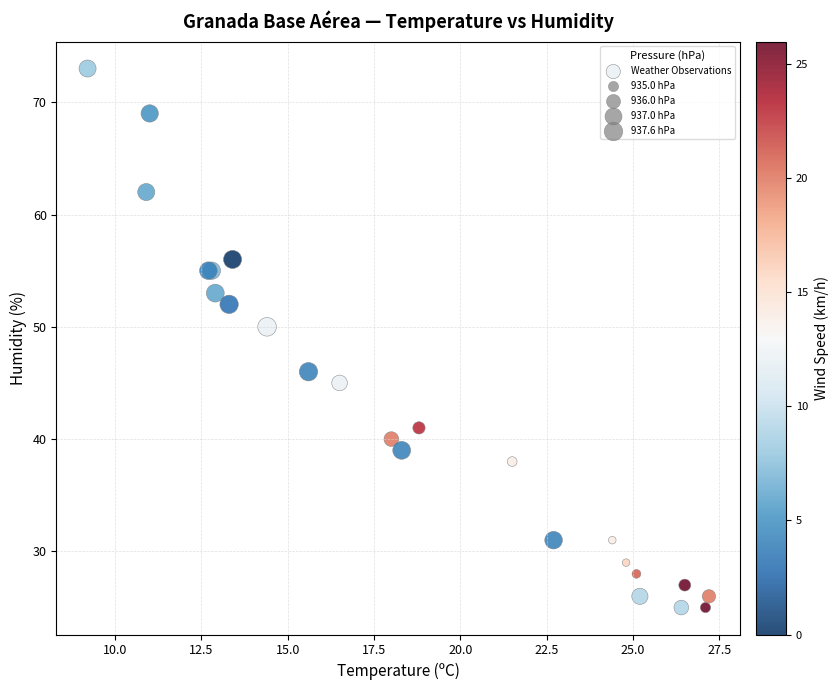

What Y value in the scatter plot is closest to 49?

50